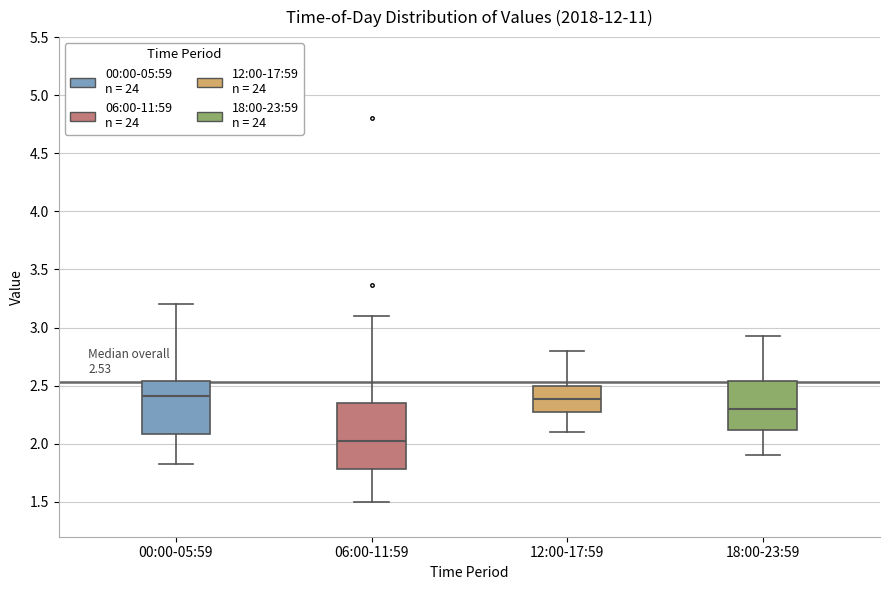

Which box's median line is the lowest?

06:00-11:59